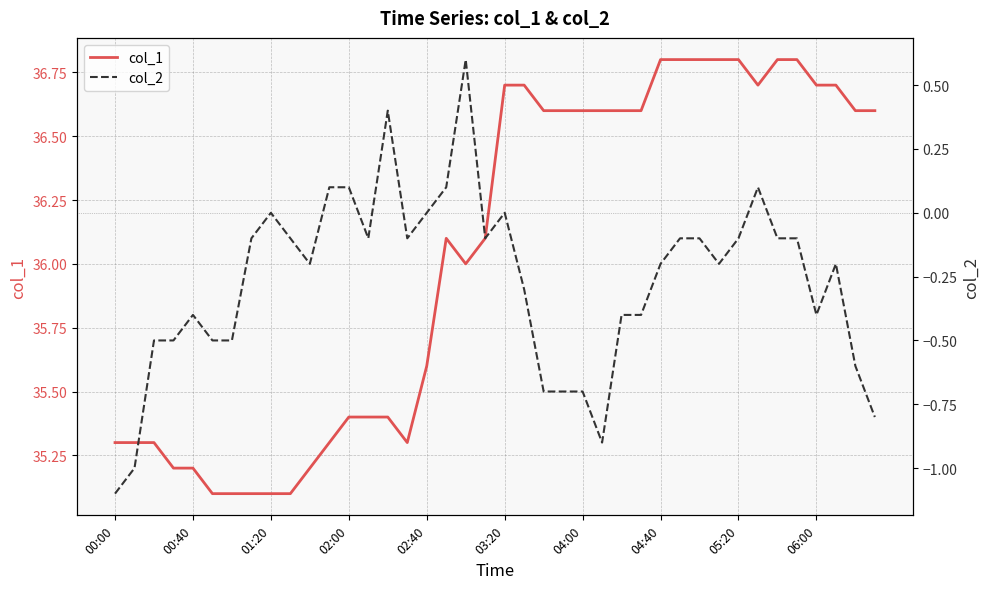

Between 15 and 19, which series saw the biggest shift?

col_1